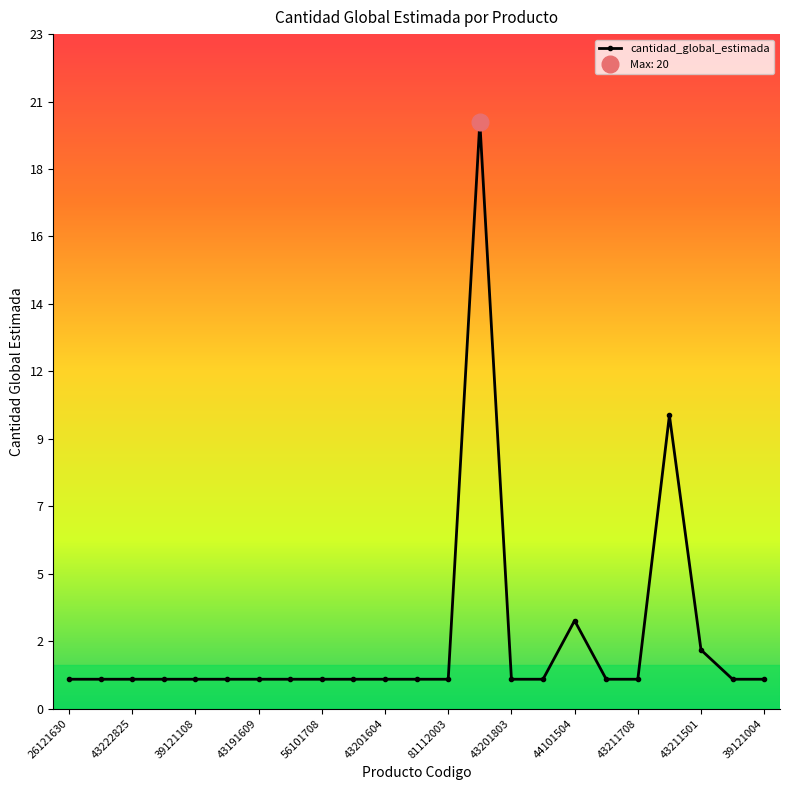

Count the number of values greater than 1.

4